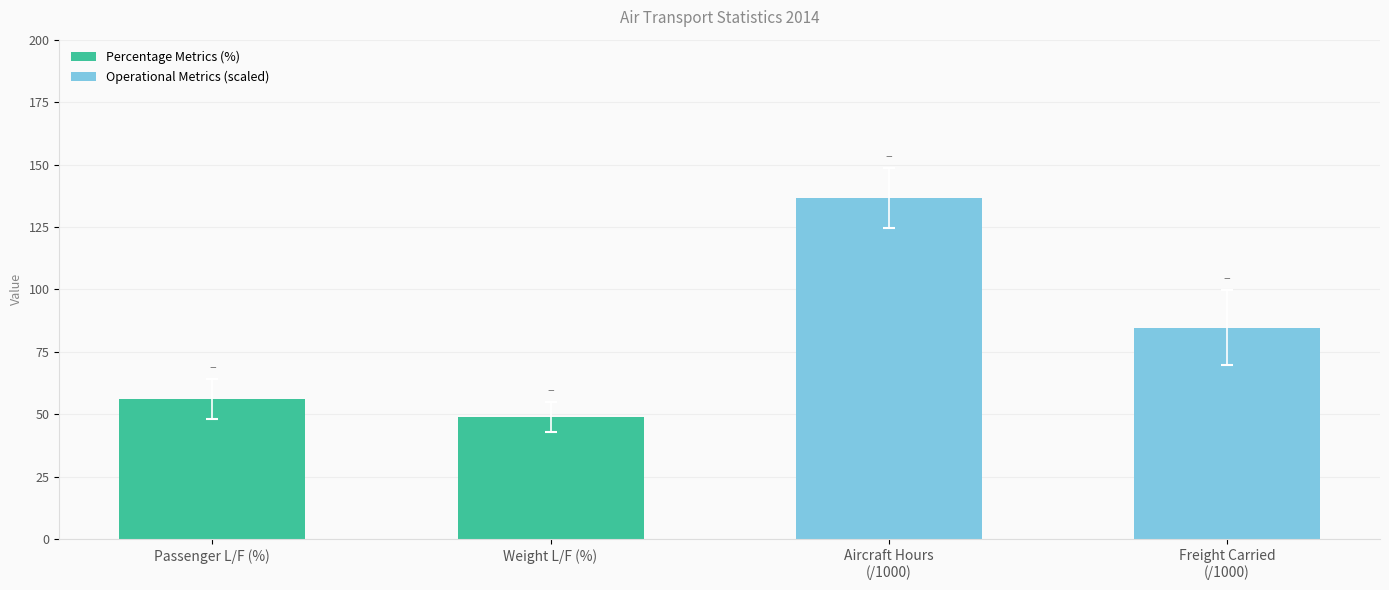

List the series in order of their peak value, lowest first.

Percentage Metrics (%), Operational Metrics (scaled)